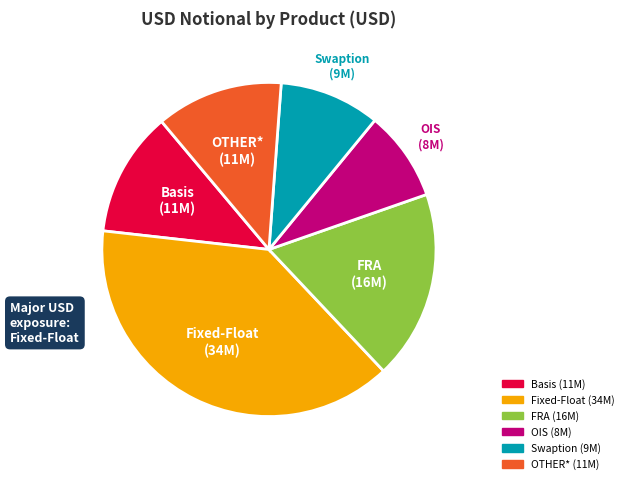

Approximately how many times larger is the value at OIS compared to Basis?

0.7